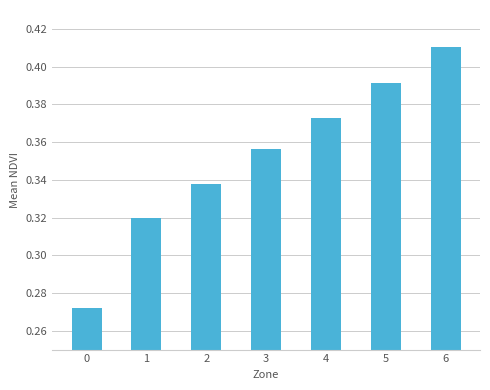

How many values are between 0 and 1?

7